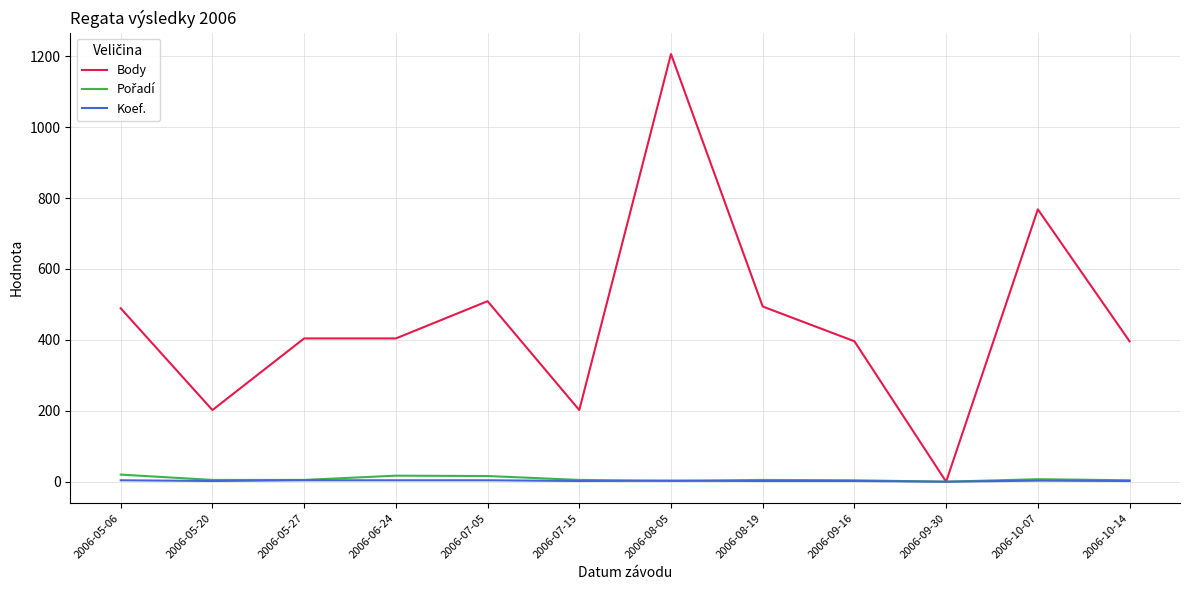

Is the value of Body at 2006-09-16 greater than the value of Koef. at 2006-06-24?

Yes